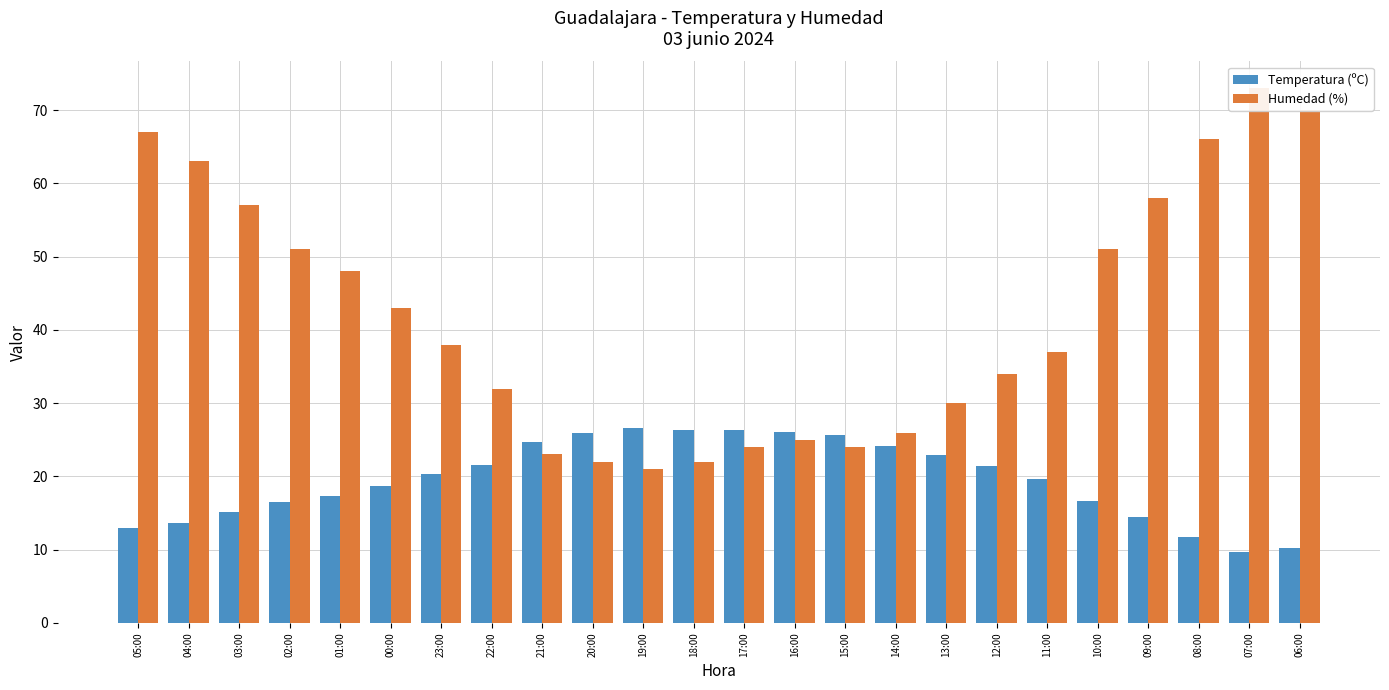

What is the difference between the maximum and minimum values in the Temperatura (ºC) series?

16.9